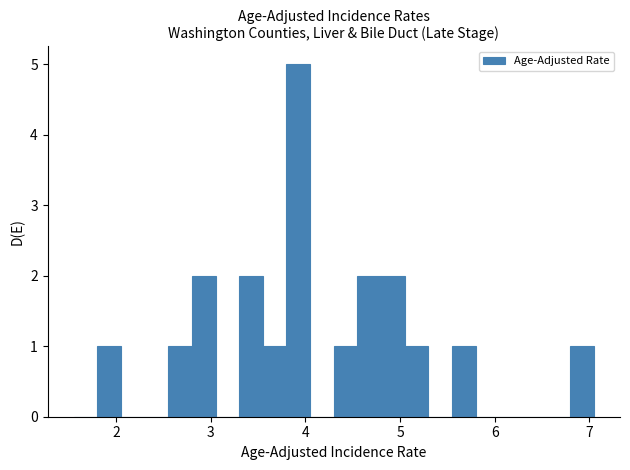

Around what value on the x-axis is the tallest bar? Give the approximate position of its centre, as read against the axis.

3.9